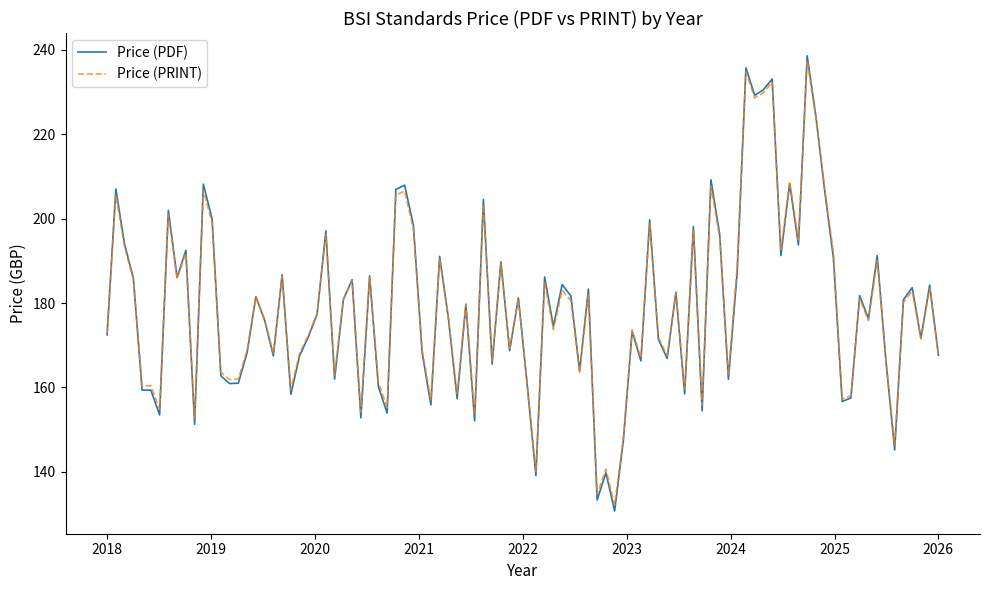

Which series has the largest range (max minus min)?

Price (PDF)